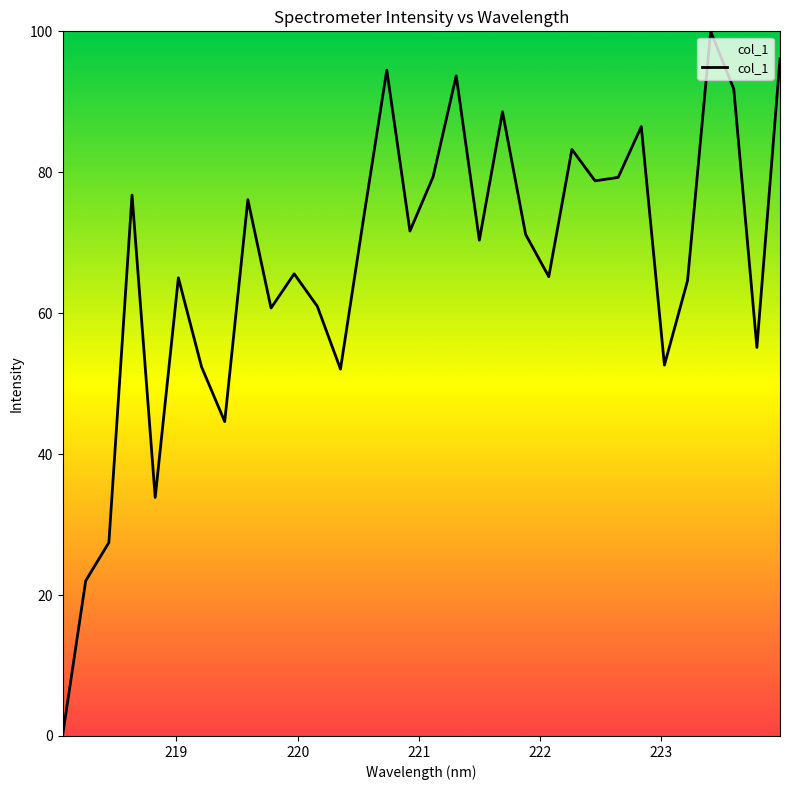

What is the maximum value shown in the chart?

100.0